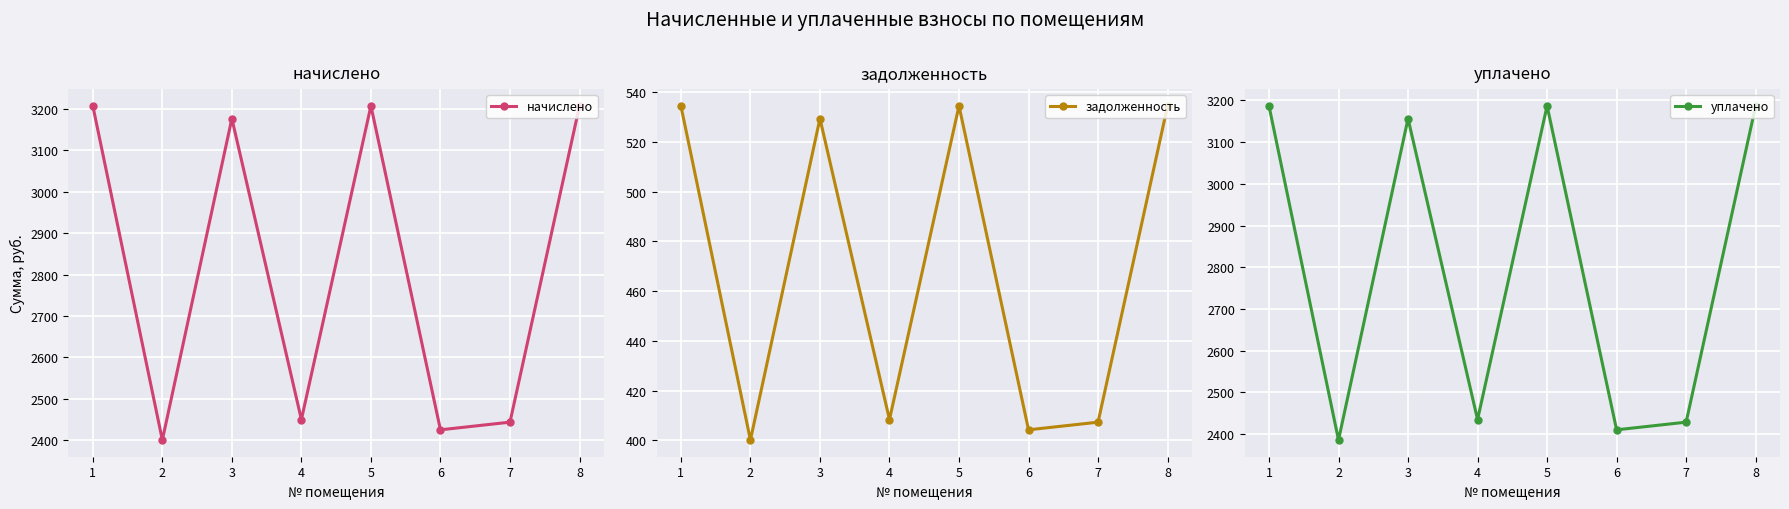

Reading left to right, transcribe all the data shown in this chart.

начислено: 1=3207.3	2=2400.8	3=3176.5	4=2450.1	5=3207.3	6=2425.4	7=2443.9	8=3207.3
задолженность: 1=534.5	2=400.1	3=529.4	4=408.4	5=534.5	6=404.2	7=407.3	8=534.5
уплачено: 1=3187.0	2=2385.6	3=3156.4	4=2434.6	5=3187.0	6=2410.1	7=2428.4	8=3187.0